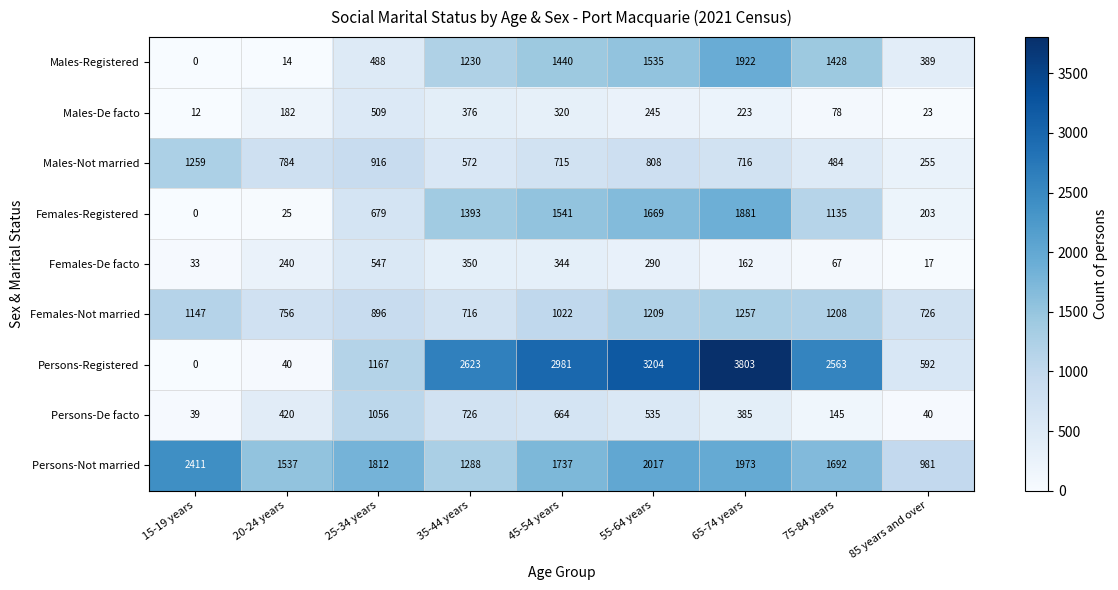

What is the difference between the maximum and minimum values in the Females-Not married series?

541